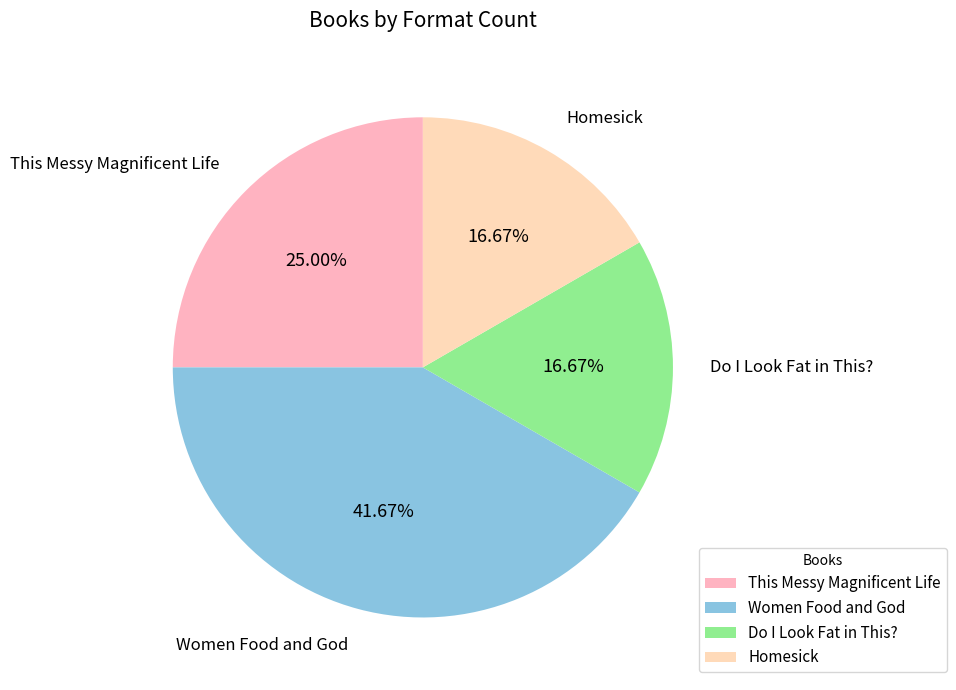

True or false: Do I Look Fat in This? accounts for 17% of the total.

True